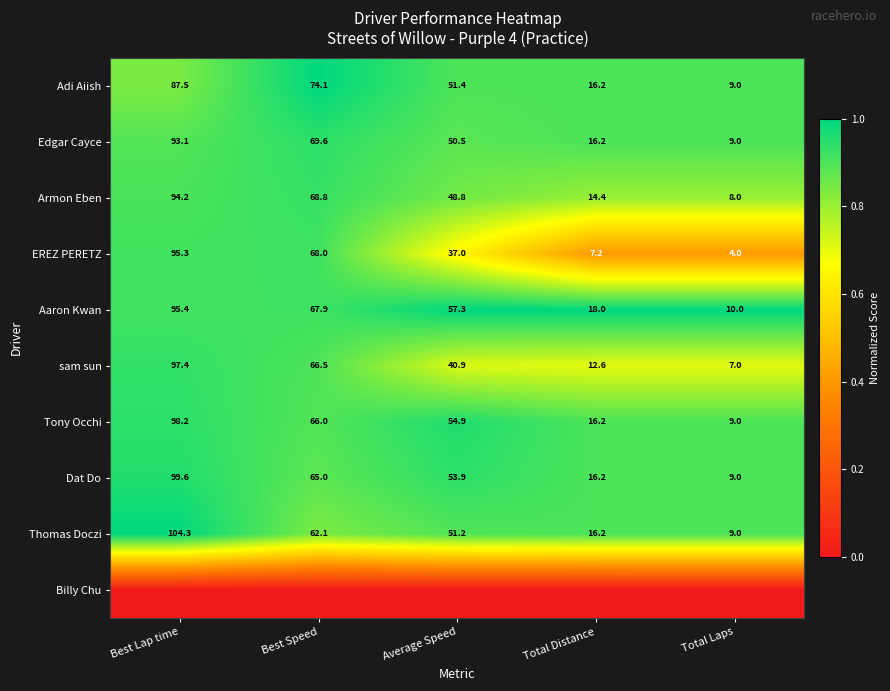

Is it true that Edgar Cayce equals 50.5 at Average Speed?

True